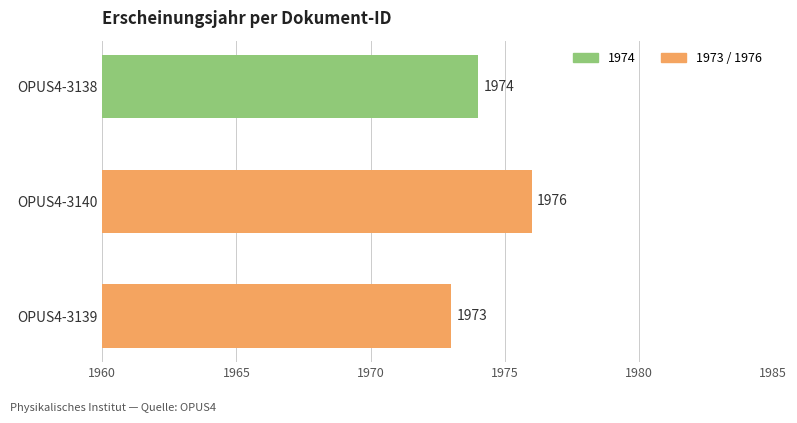

What is the difference between the maximum and minimum values?

3